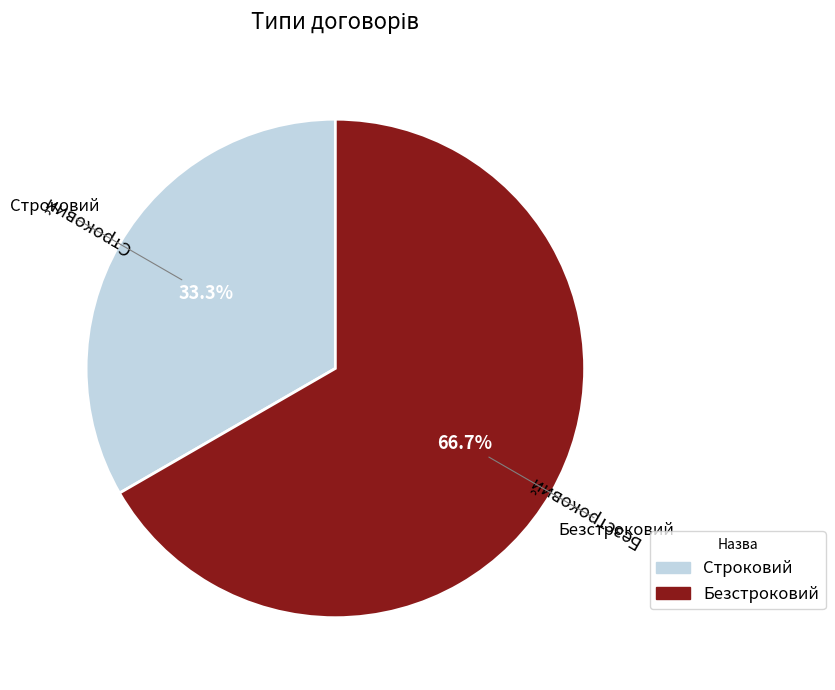

Which slice is the smallest?

Строковий